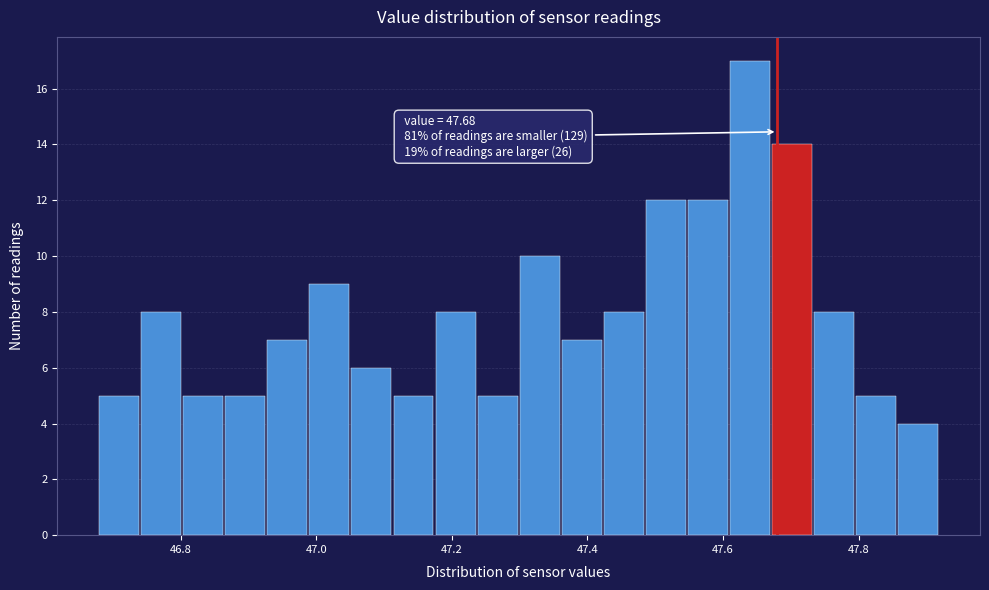

Read against the x-axis, roughly where is the centre of the tallest bar?

47.64